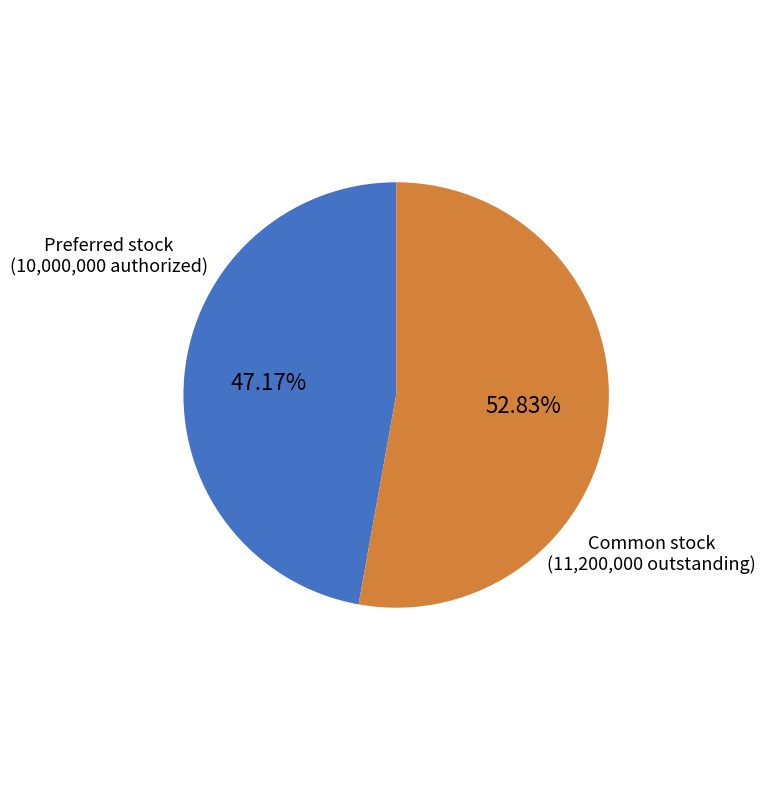

To the nearest percent, what is the difference between the largest and smallest slice percentages?

6%